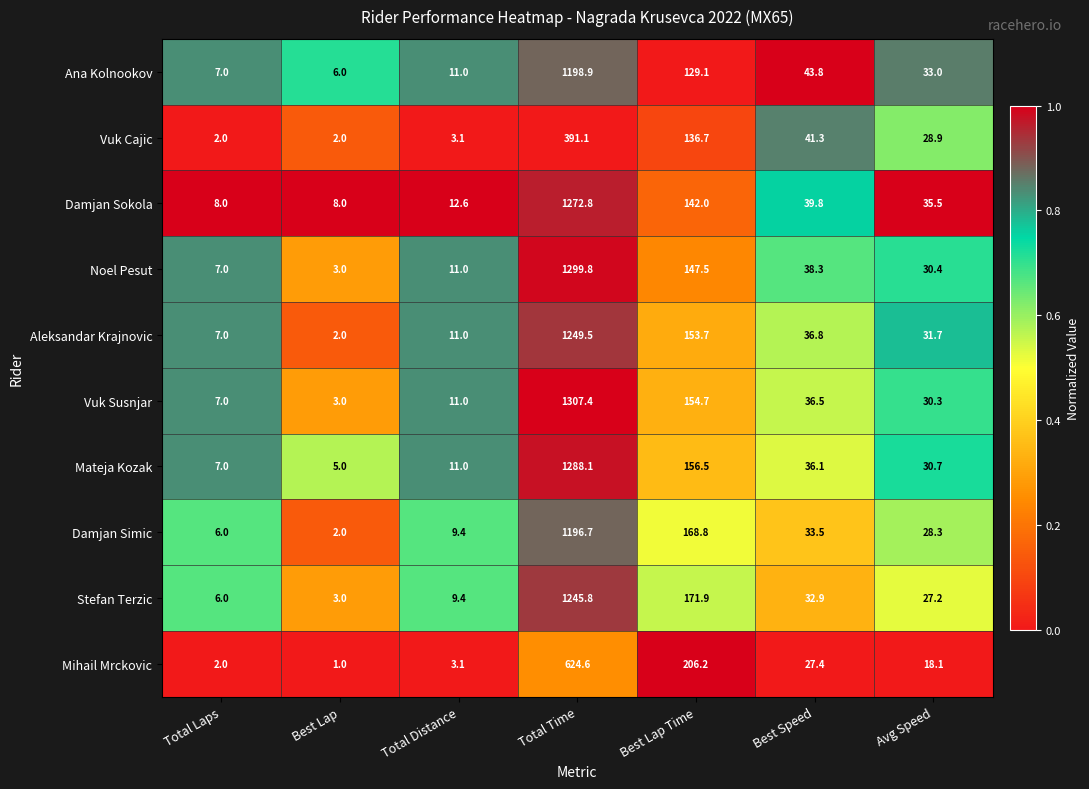

How many data points in Damjan Simic are above 28?

4